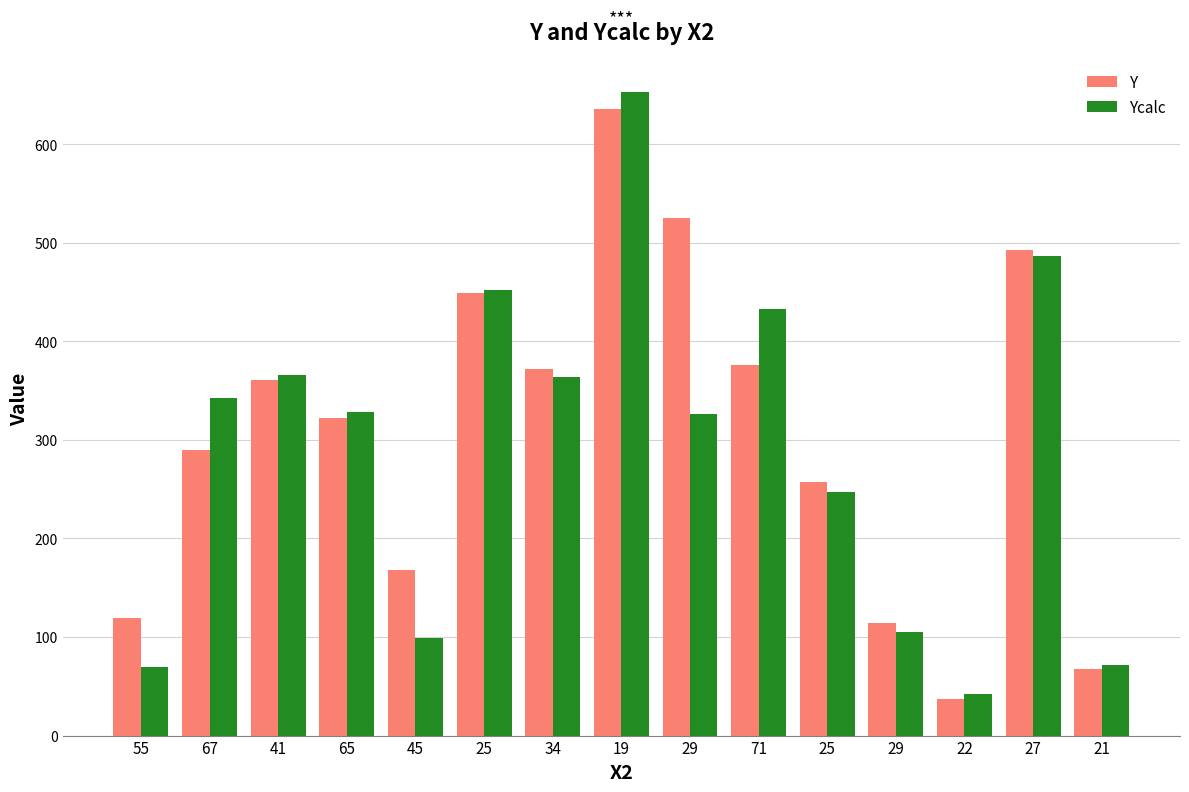

What is the smallest value displayed?

37.5